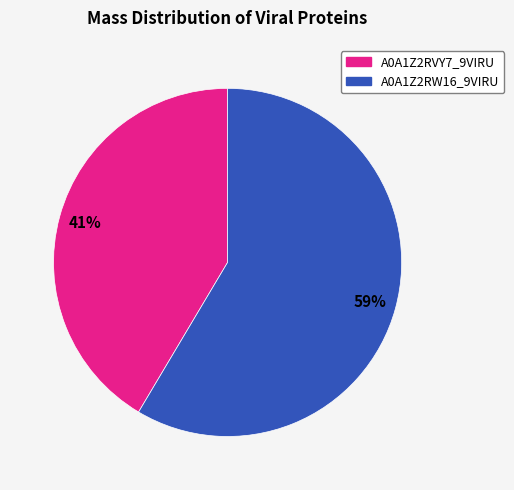

How many slices are in this pie chart?

2